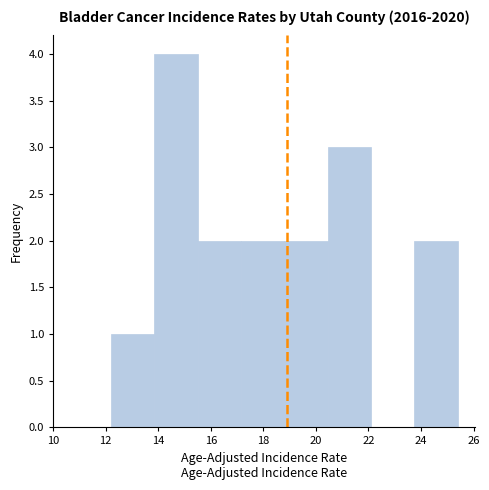

Over which range of the x-axis is the bar tallest?

13.85 to 15.50